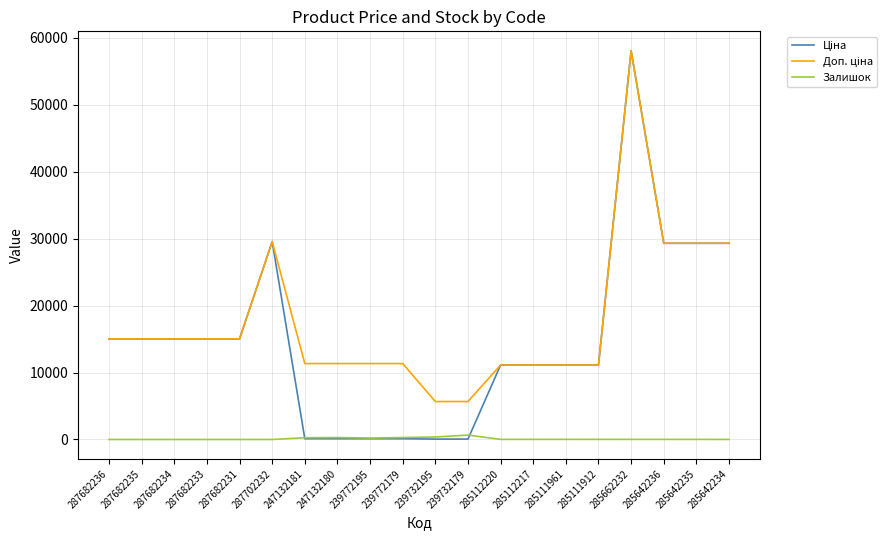

At which category does the chart reach its peak across all series?

285662232